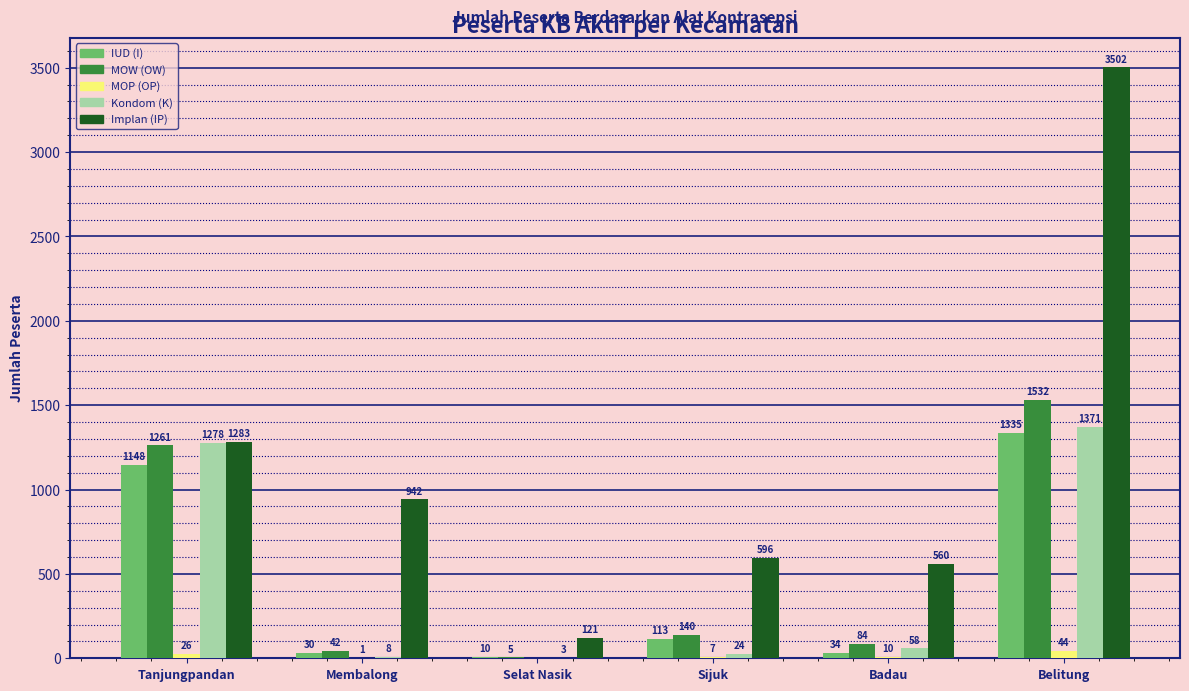

How many positive values does the MOP (OP) series have?

5